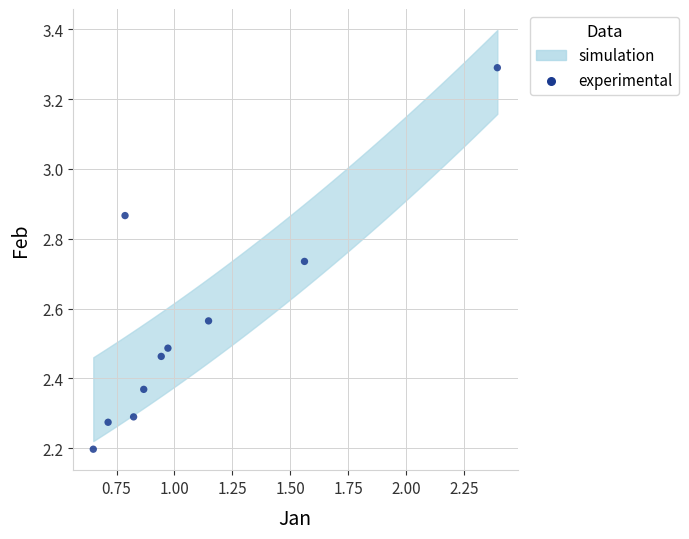

What Y value in the scatter plot is closest to 2?

2.2